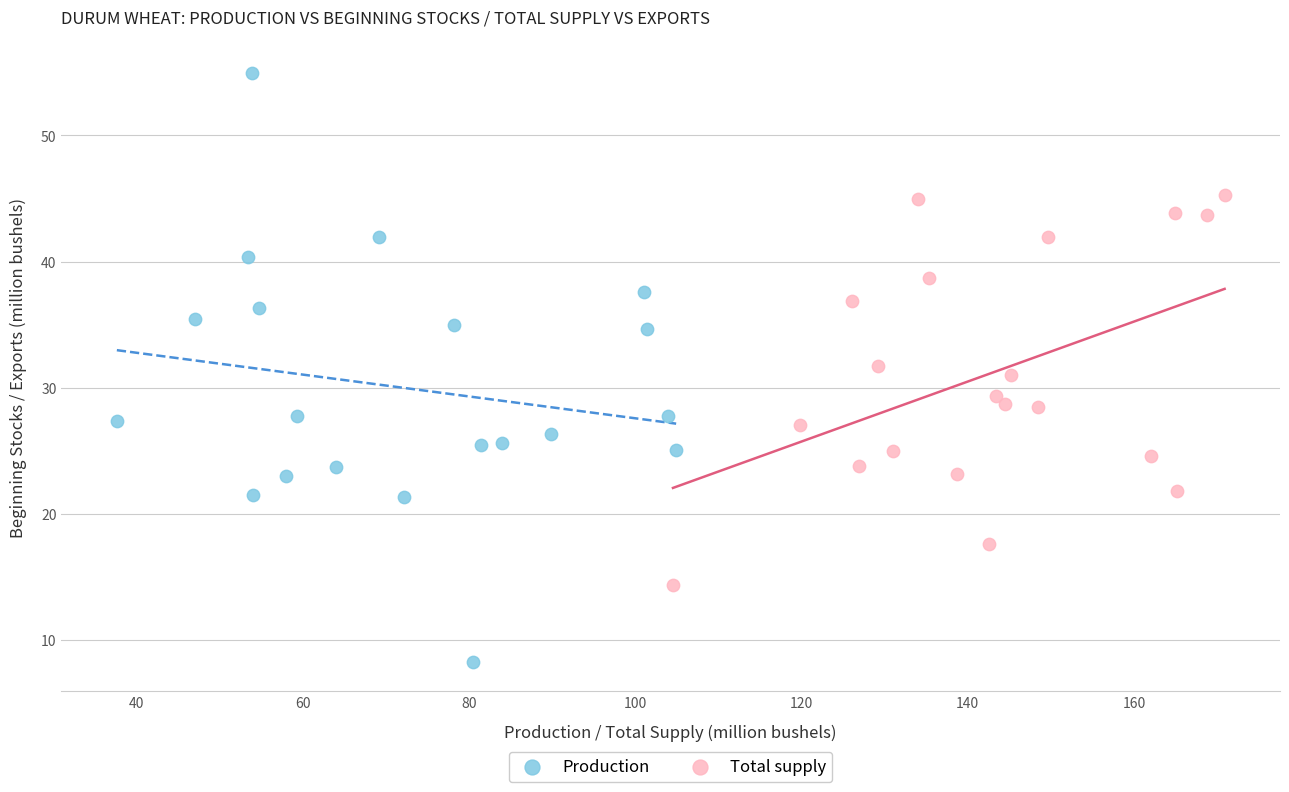

Which series contains the lowest Y value?

Production